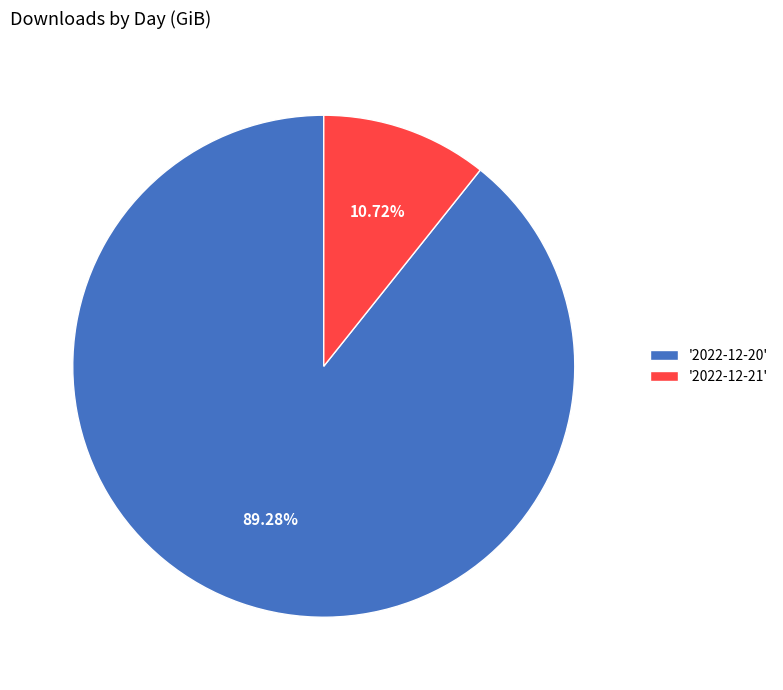

Which category accounts for the majority?

'2022-12-20'